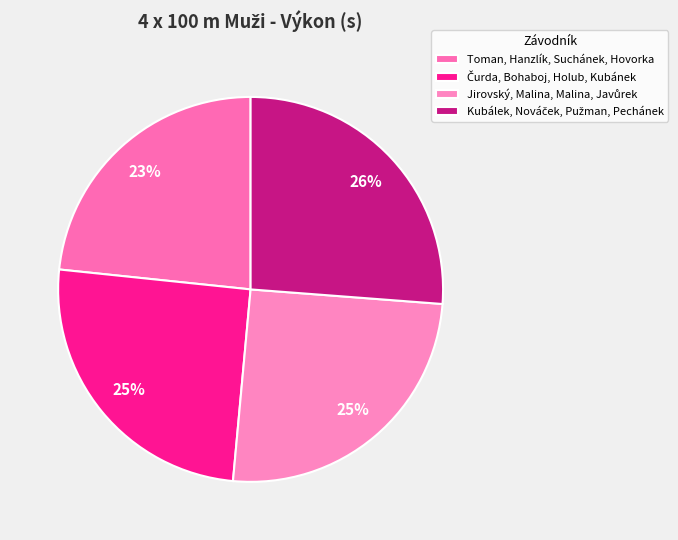

Is there a majority slice in this chart?

No